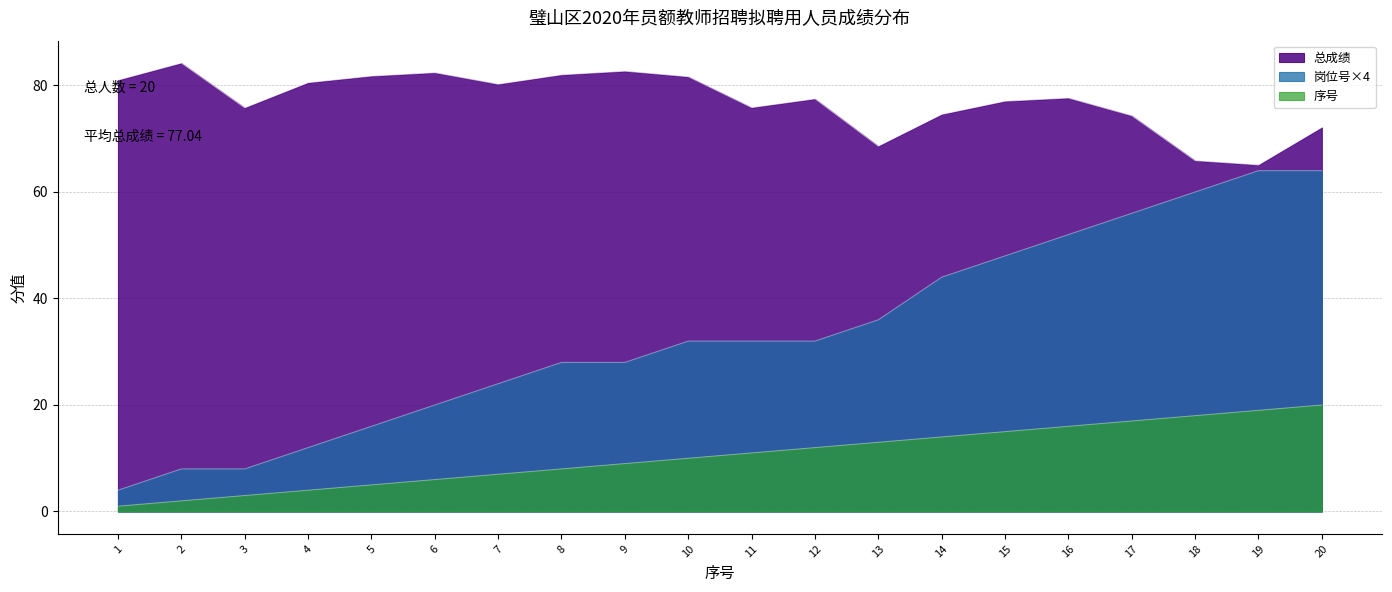

What value does the 总成绩 series have at 6?

82.4